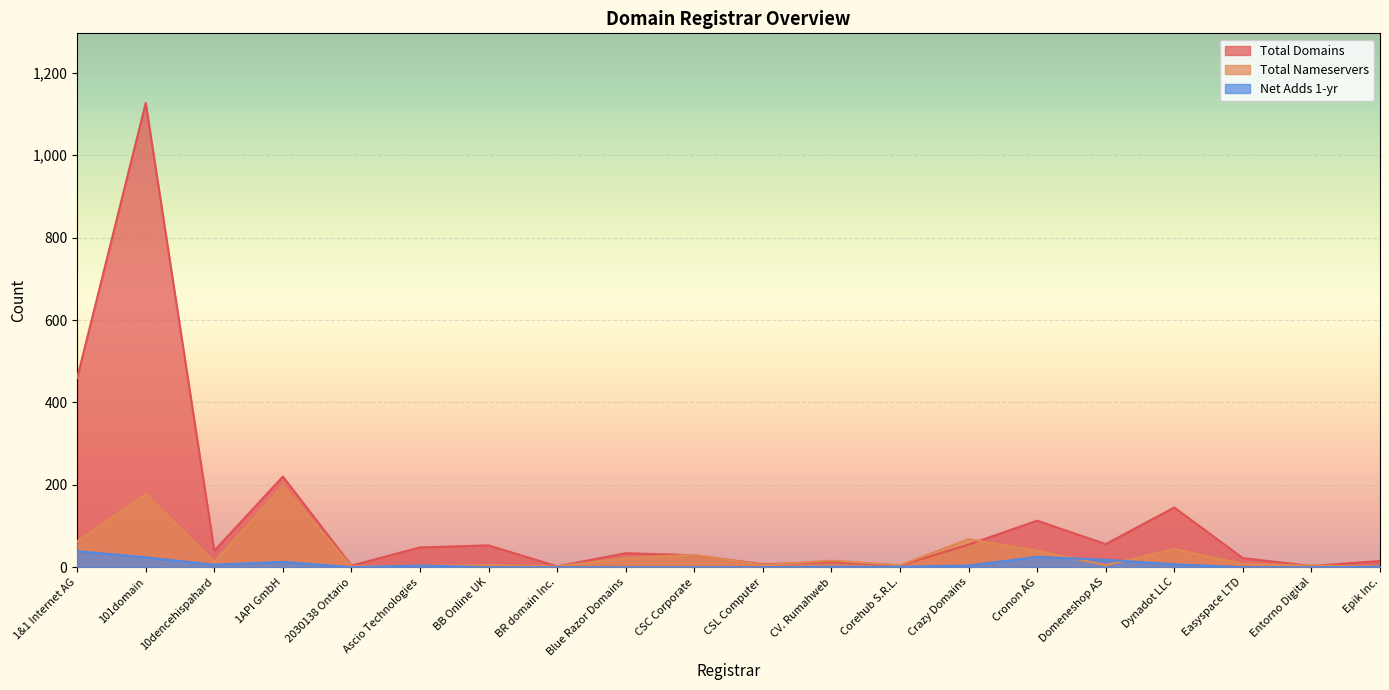

Reading left to right, what are all the values shown in this chart?

total-domains: 459	1127	40	220	4	48	53	2	34	29	7	12	4	55	113	56	145	22	3	15
total-nameservers: 63	177	13	197	2	4	5	2	22	30	5	16	5	68	40	5	44	8	4	2
net-adds-1-yr: 39	24	6	13	0	4	0	0	0	0	0	1	1	4	25	18	7	0	0	1